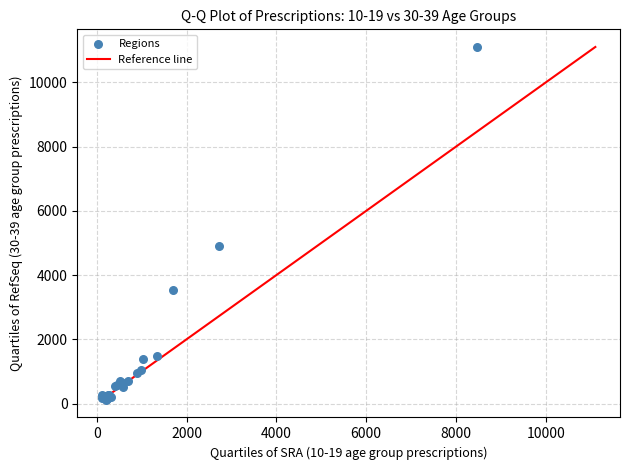

What Y value in the scatter plot is closest to 5609?

4900.0